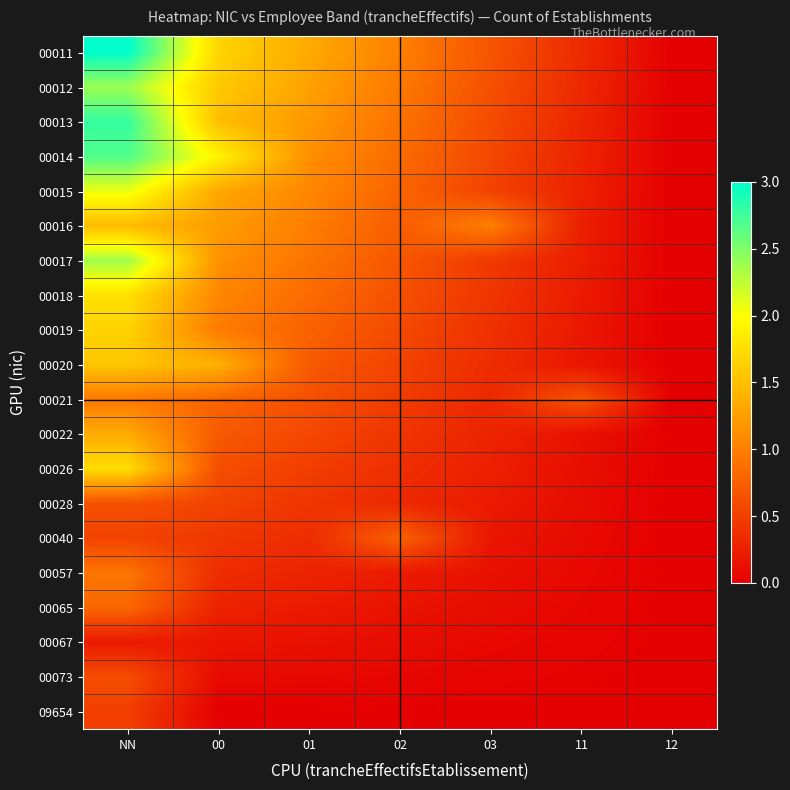

At which category is the sum across all series the highest?

NN